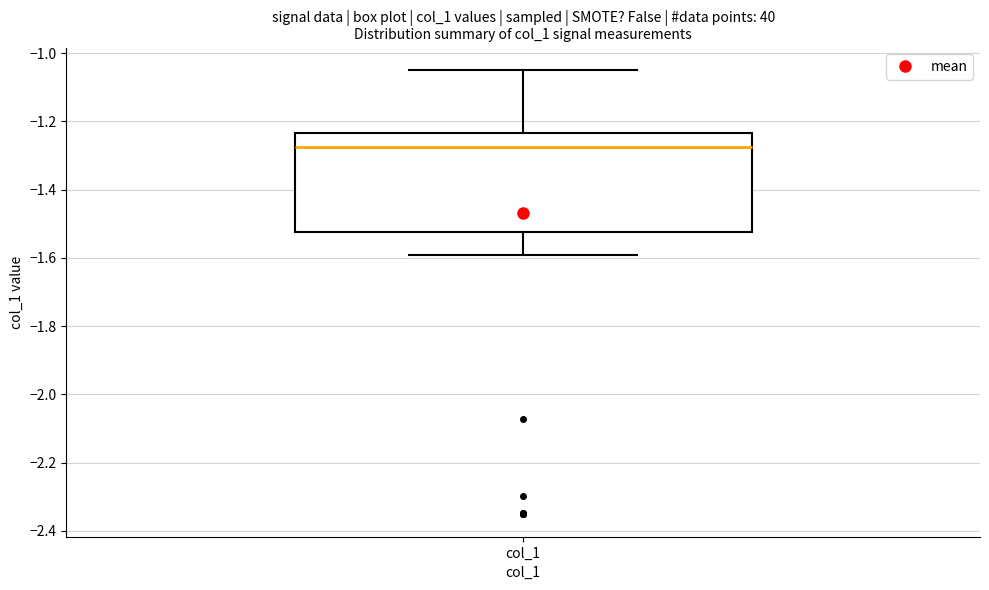

Transcribe this box plot: give where the median line is, the range the box spans, and where the two whiskers end, as read against the y-axis. The values are not printed on the chart, so give them approximately, as read against the axis.

median -1.28, box -1.52 to -1.24, whiskers -1.60 to -1.04